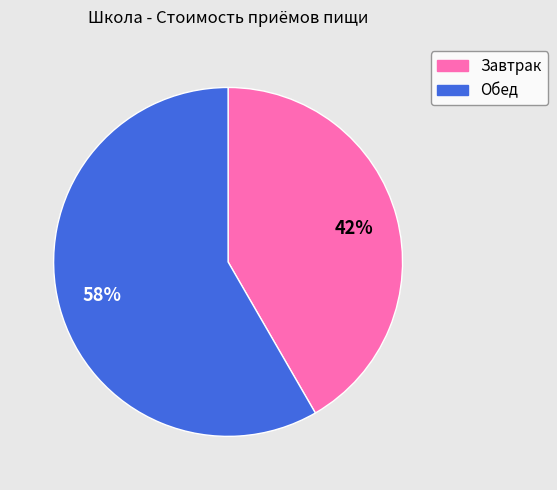

To the nearest percent, what is the average slice percentage?

50%